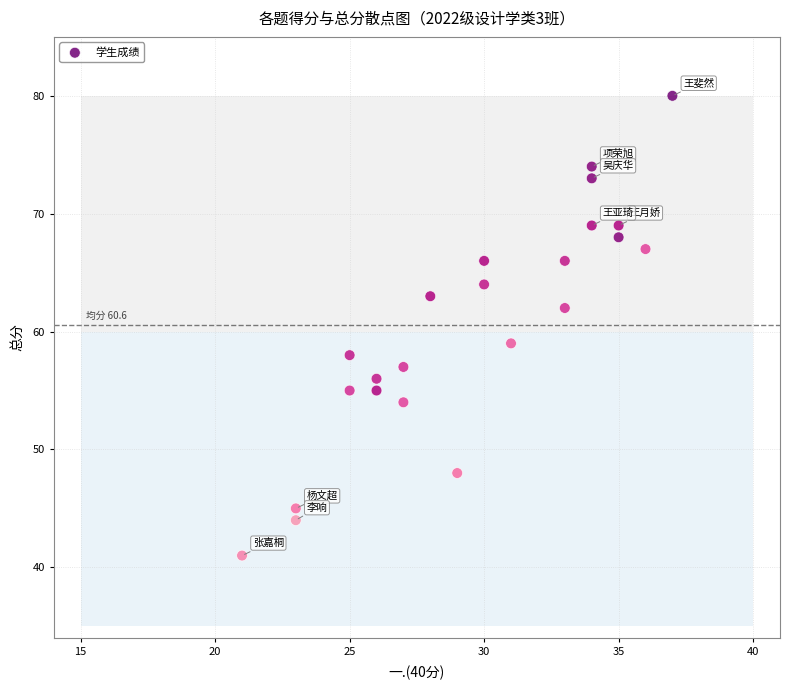

What is the range of X values (max minus min)?

16